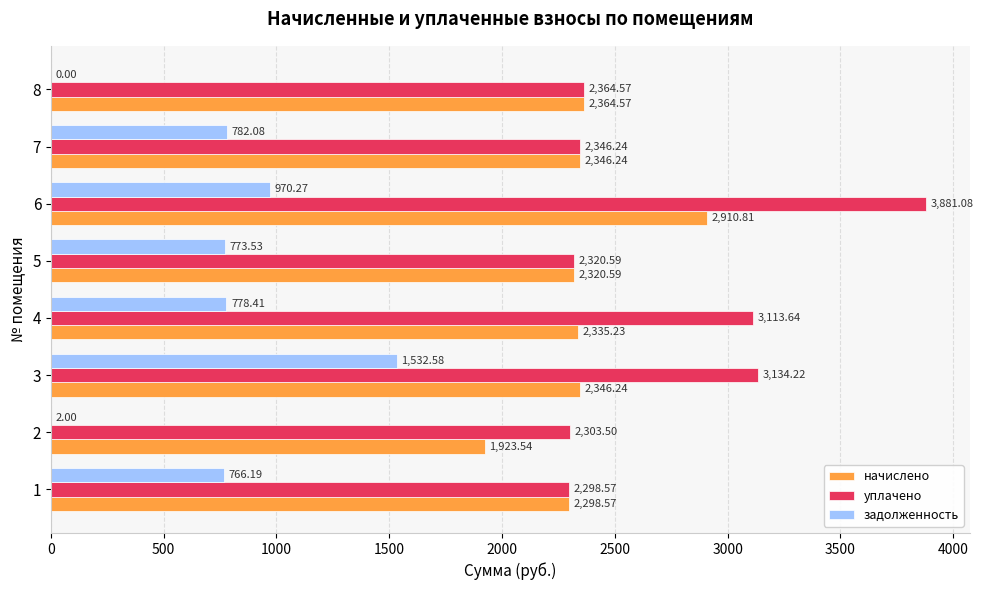

What is the sum of all уплачено values?

21762.4